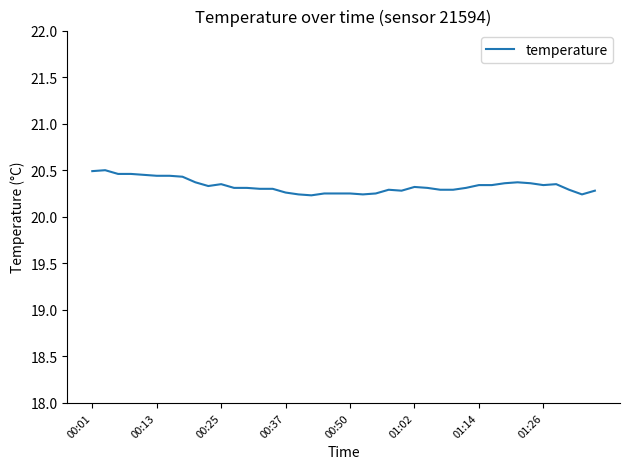

What is the greatest value displayed?

20.5